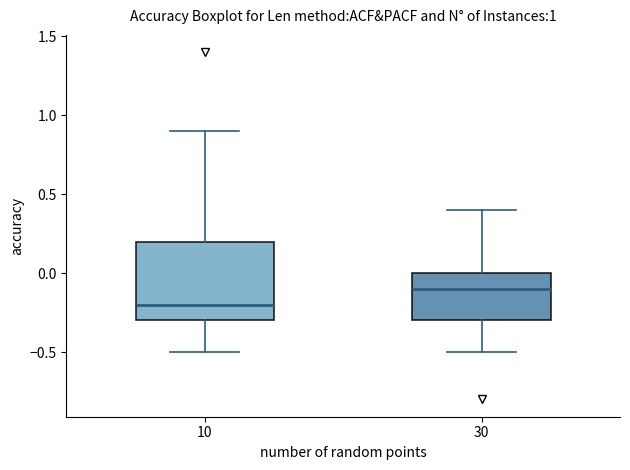

Which box has the highest median line?

30